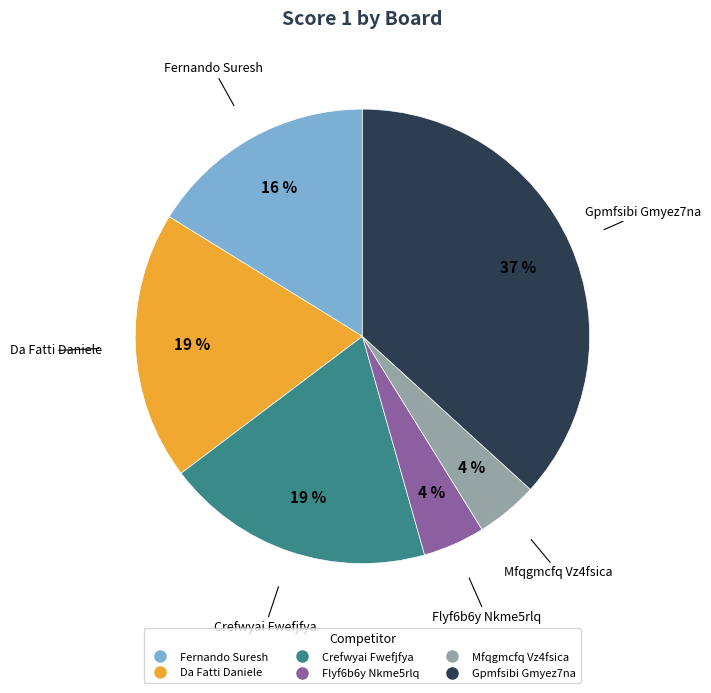

Is there any slice that represents more than half of the pie?

No